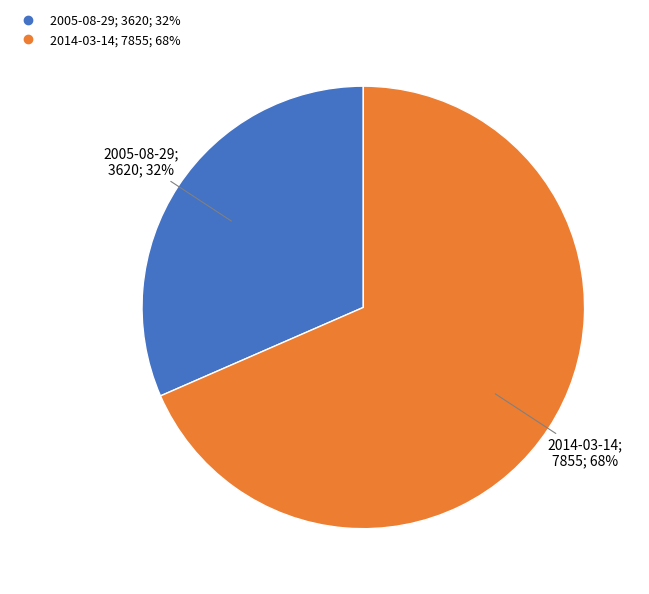

To the nearest percent, what is the combined percentage of 2014-03-14 and 2005-08-29?

100%